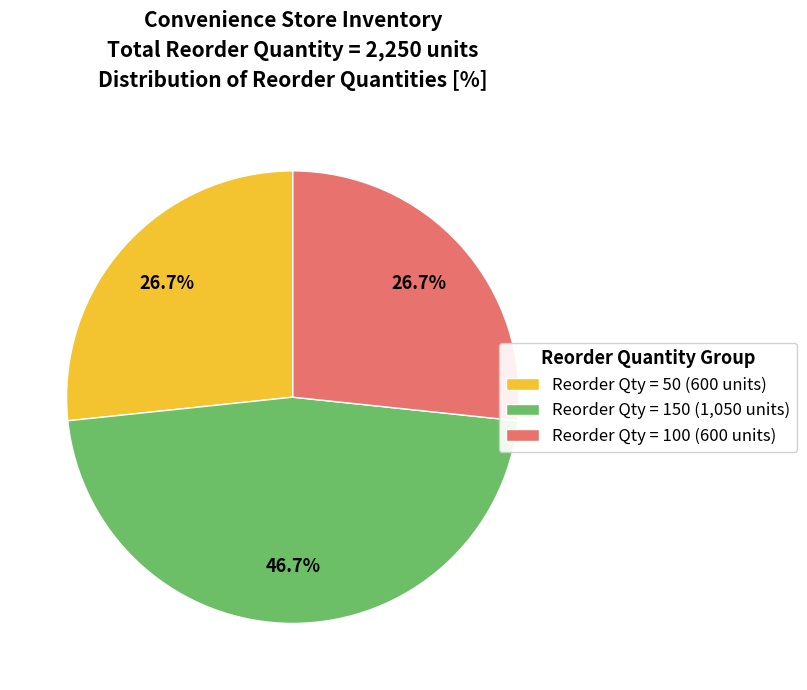

What is the largest slice in the pie chart?

Reorder Qty = 150 (1,050 units)